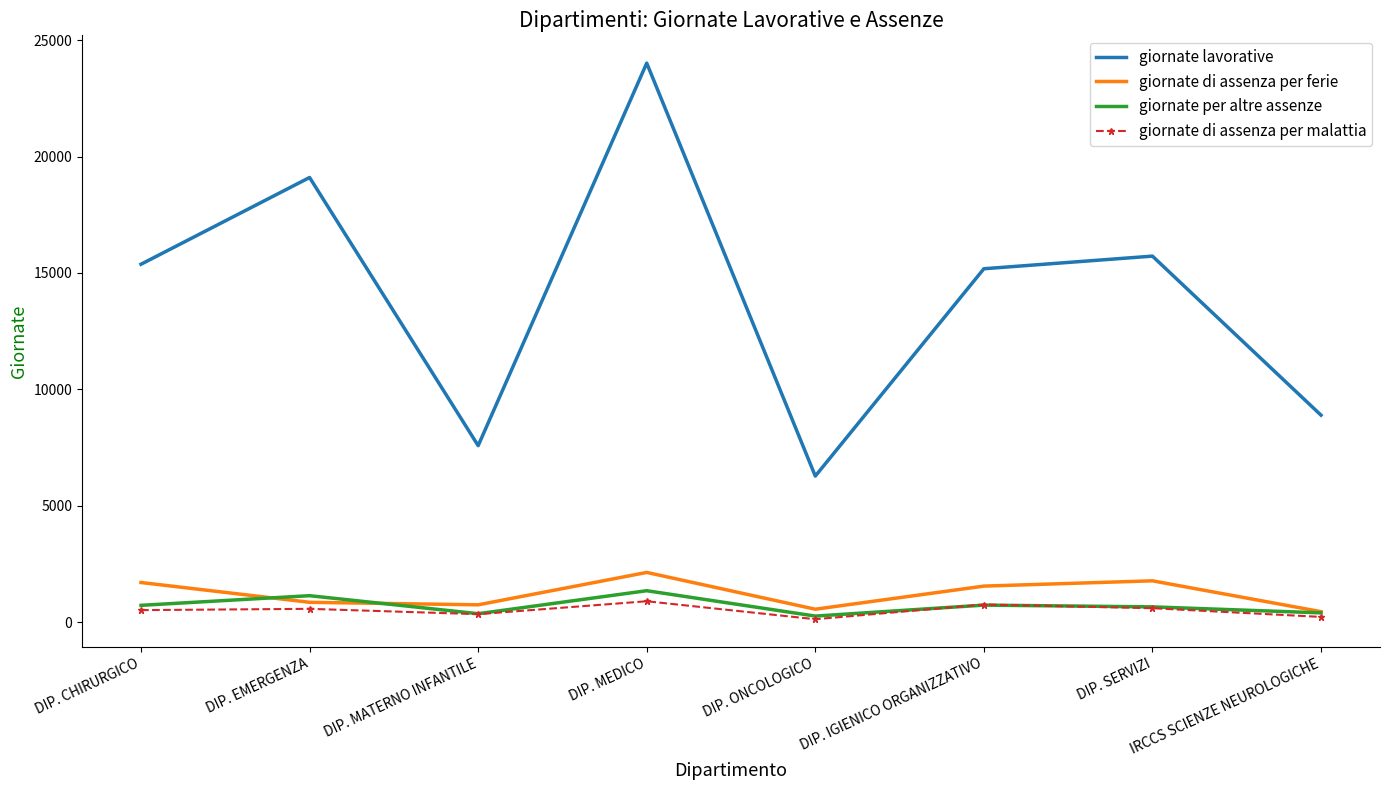

True or false: giornate per altre assenze and giornate lavorative intersect in this chart.

False